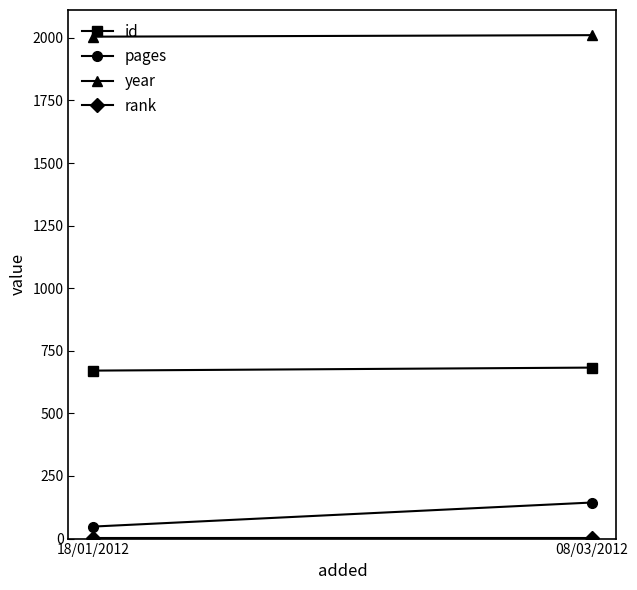

Between 18/01/2012 and 08/03/2012, which is larger?

08/03/2012